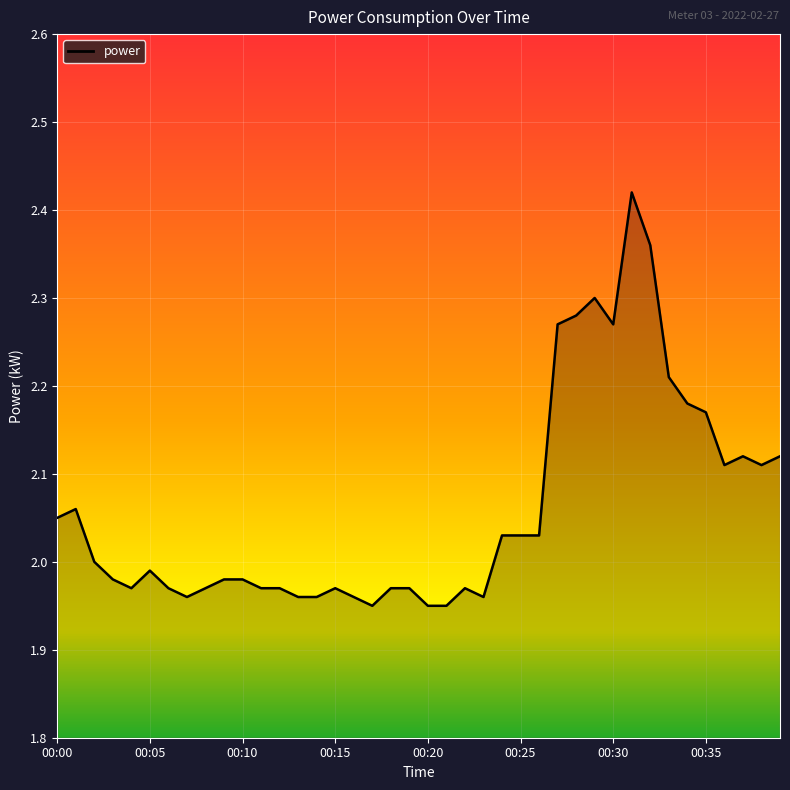

How many series are shown in this chart?

1